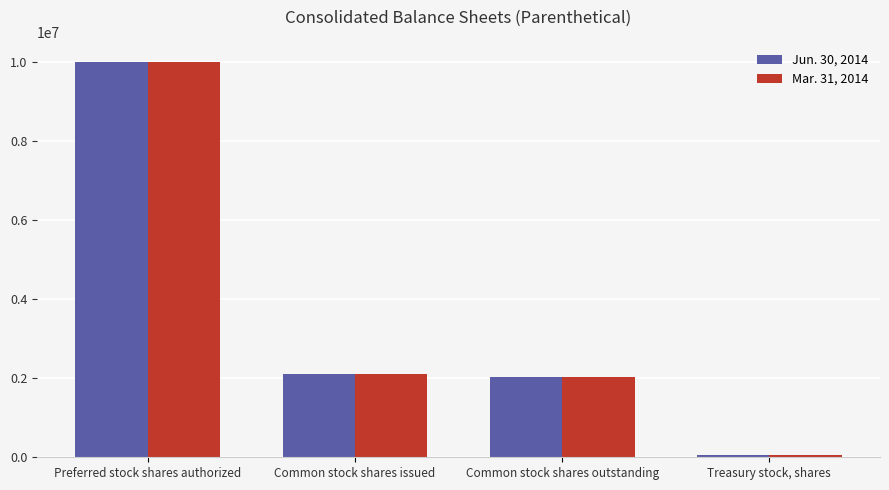

At which category is the sum across all series the highest?

Preferred stock shares authorized